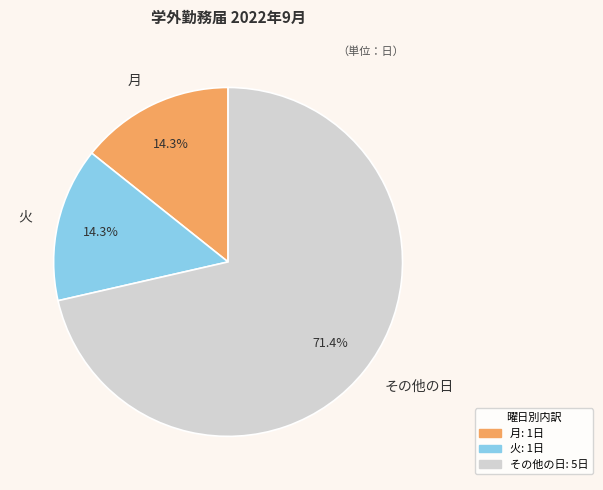

Is there a majority slice in this chart?

Yes